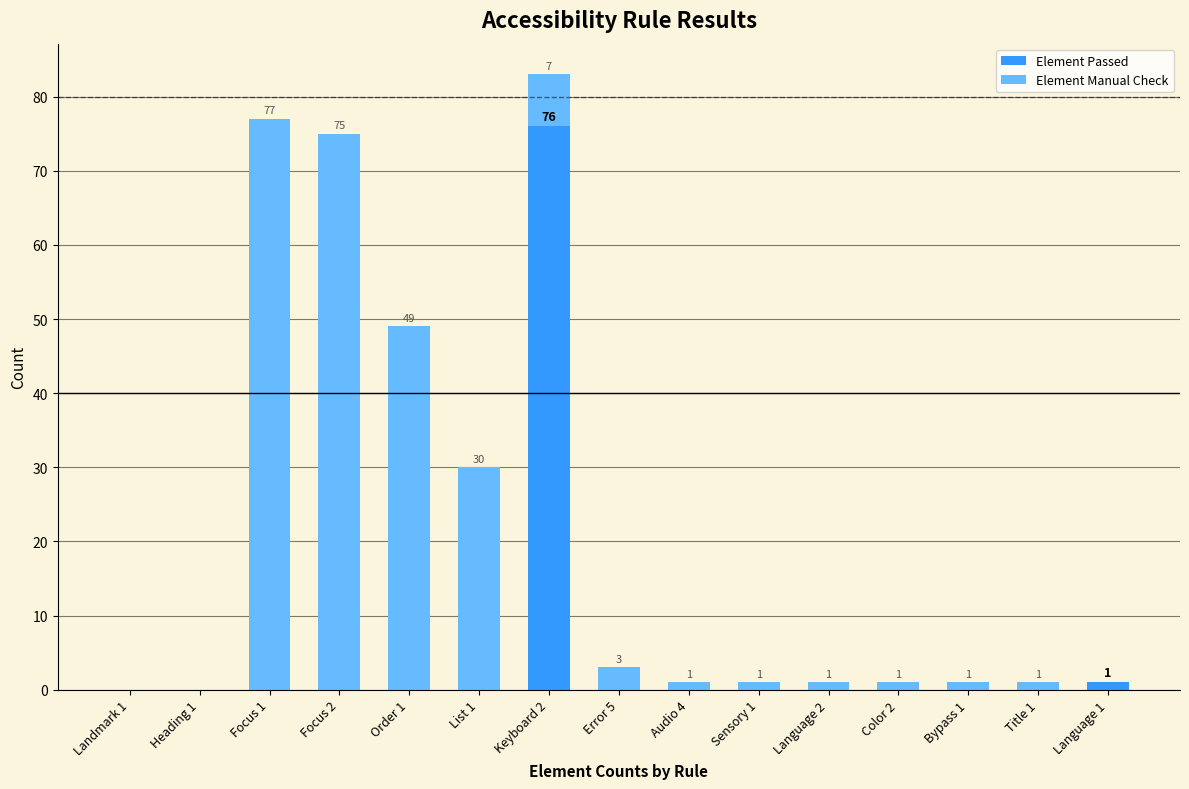

At which category is the sum across all series the highest?

Keyboard 2